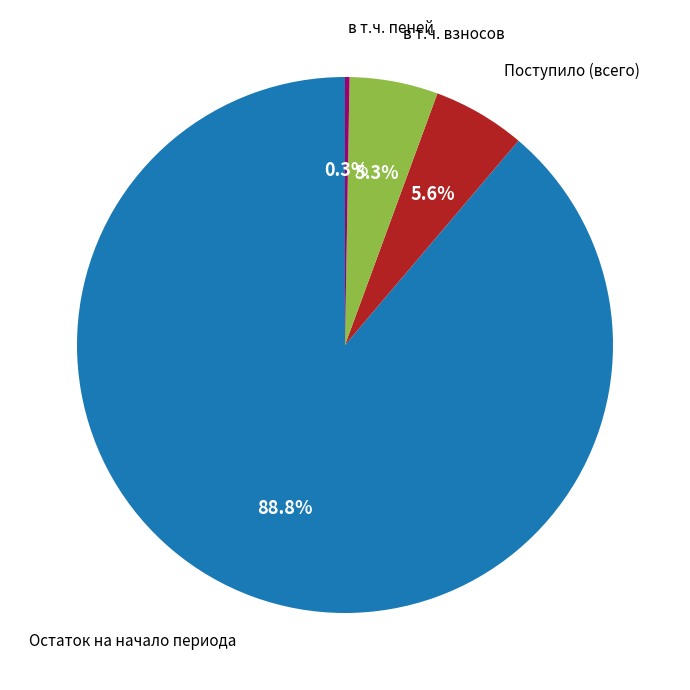

What is the largest slice in the pie chart?

Остаток на начало периода